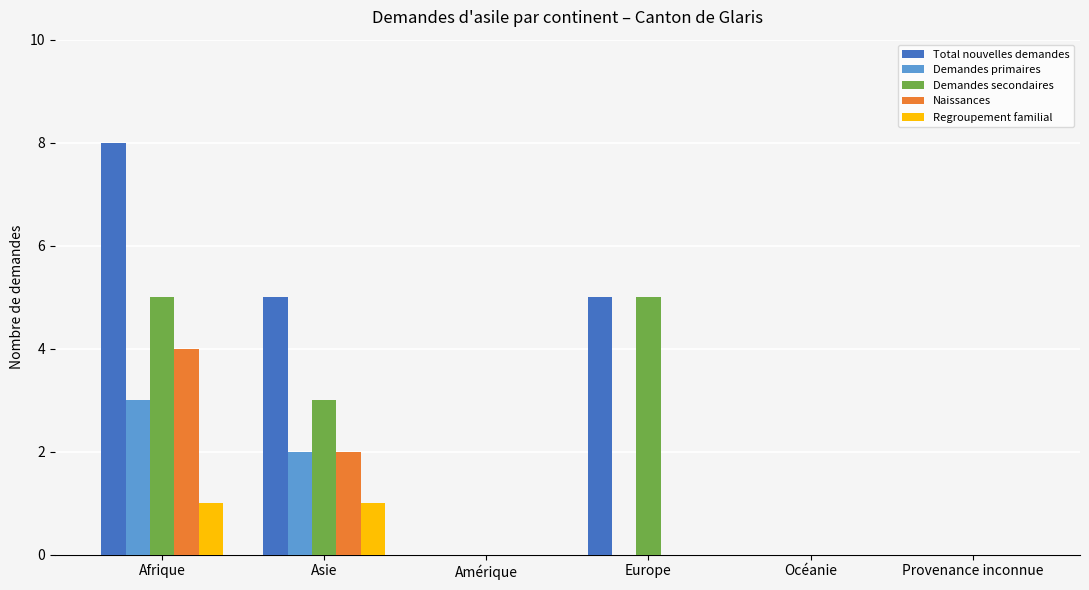

Which series has the largest total across all categories?

Total nouvelles demandes